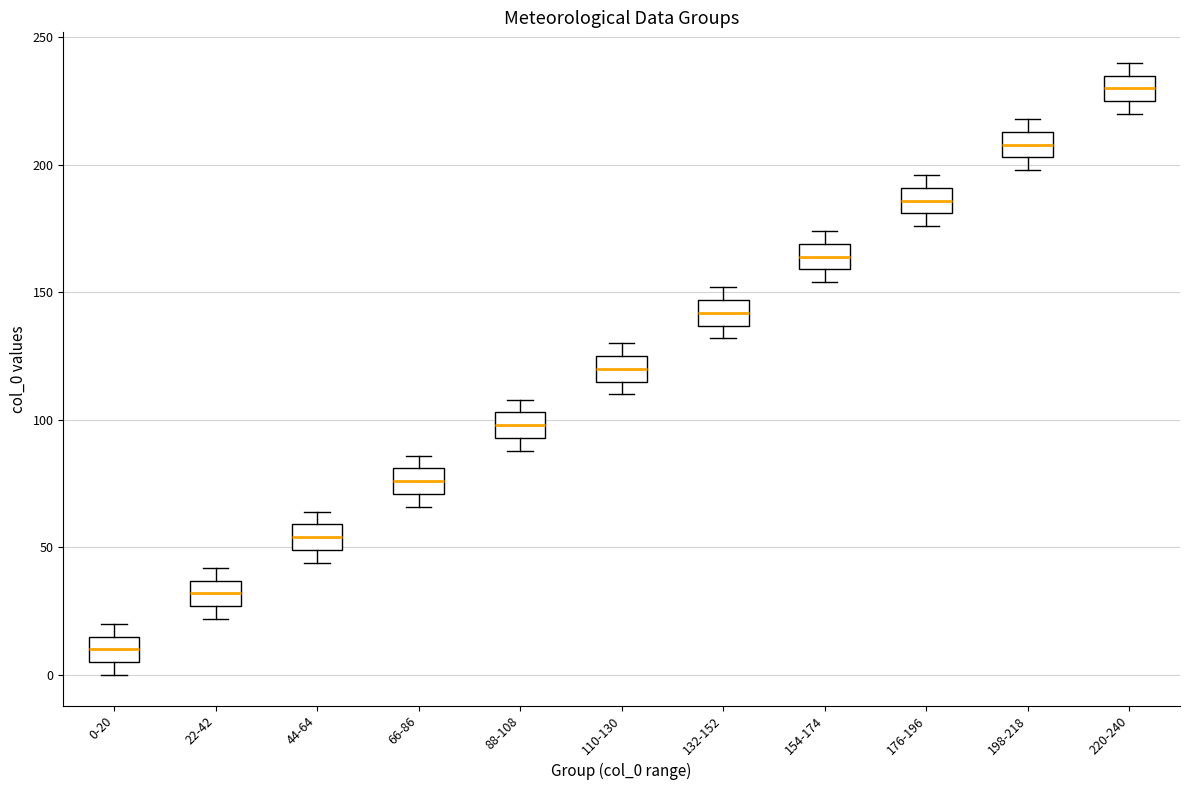

Where is the upper edge of the box for 66-86 on the y-axis? The values are not printed on the chart, so give them approximately, as read against the axis.

80